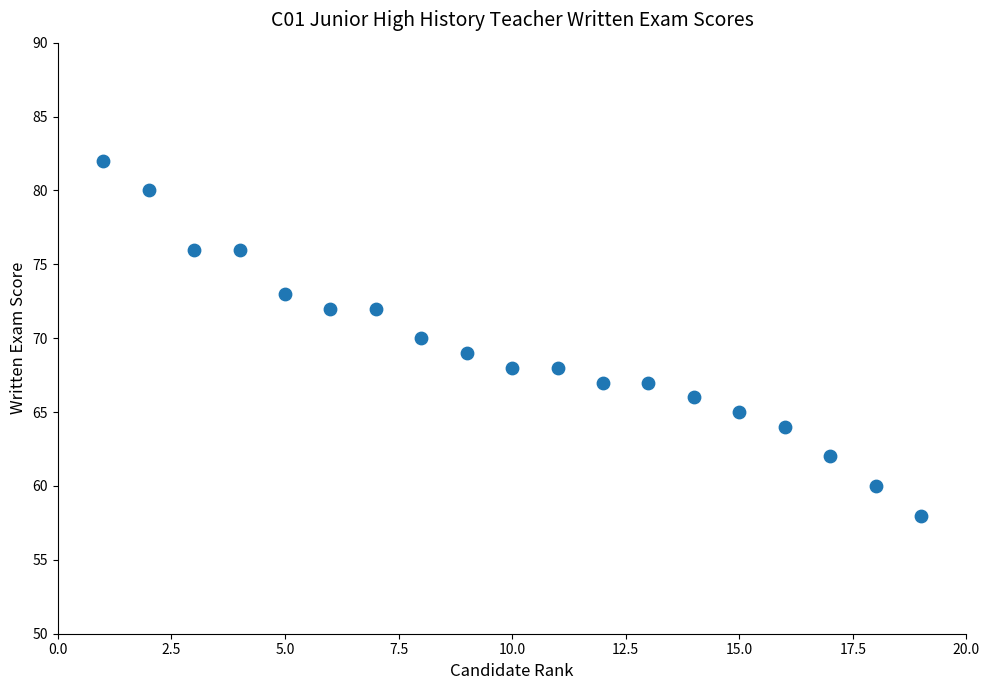

What is the range of X values (max minus min)?

18